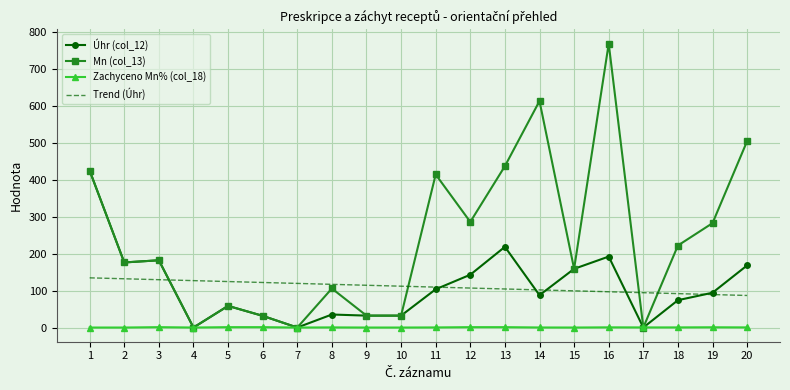

What is the difference between the highest and lowest values at 10?

112.0